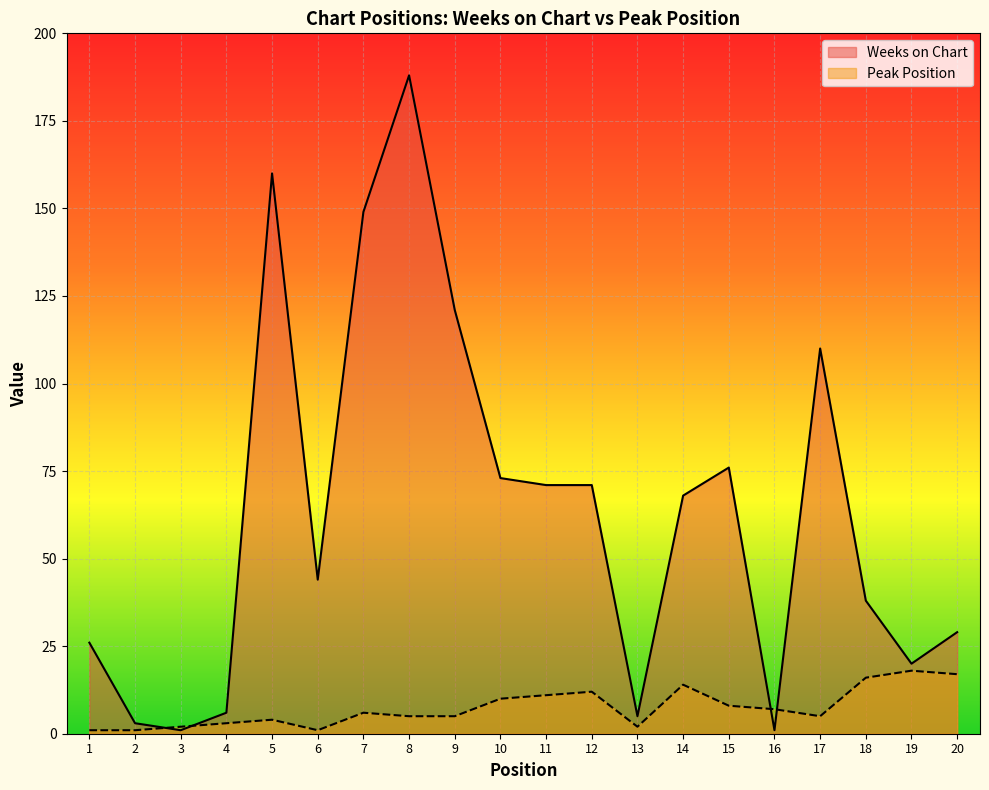

Which series ends up on top after the final intersection of Weeks on Chart and Peak Position?

Weeks on Chart